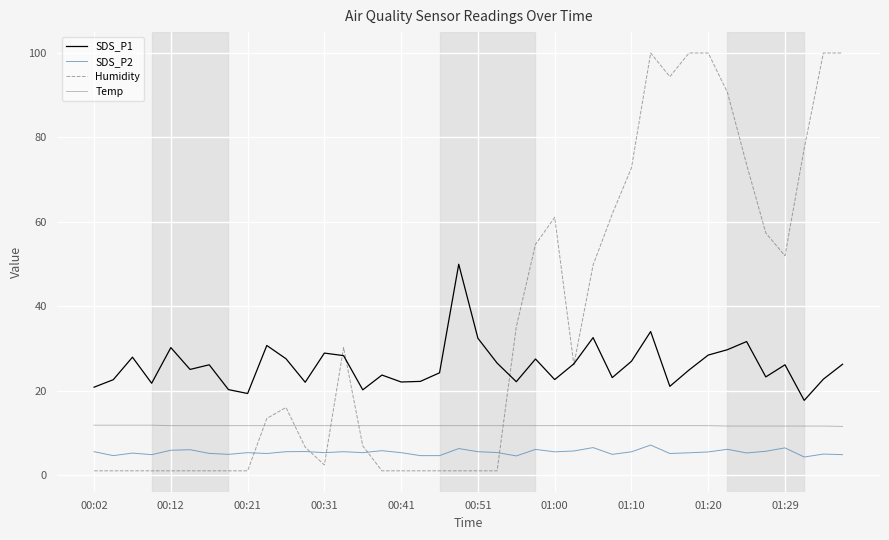

What is the maximum value for Humidity?

99.9